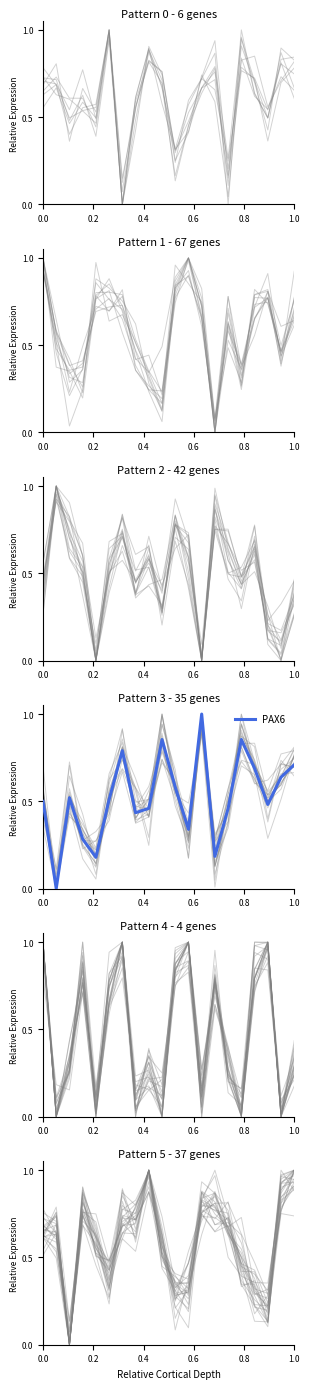

How many interior local valleys (lower than both neighbors) does the data have?

6